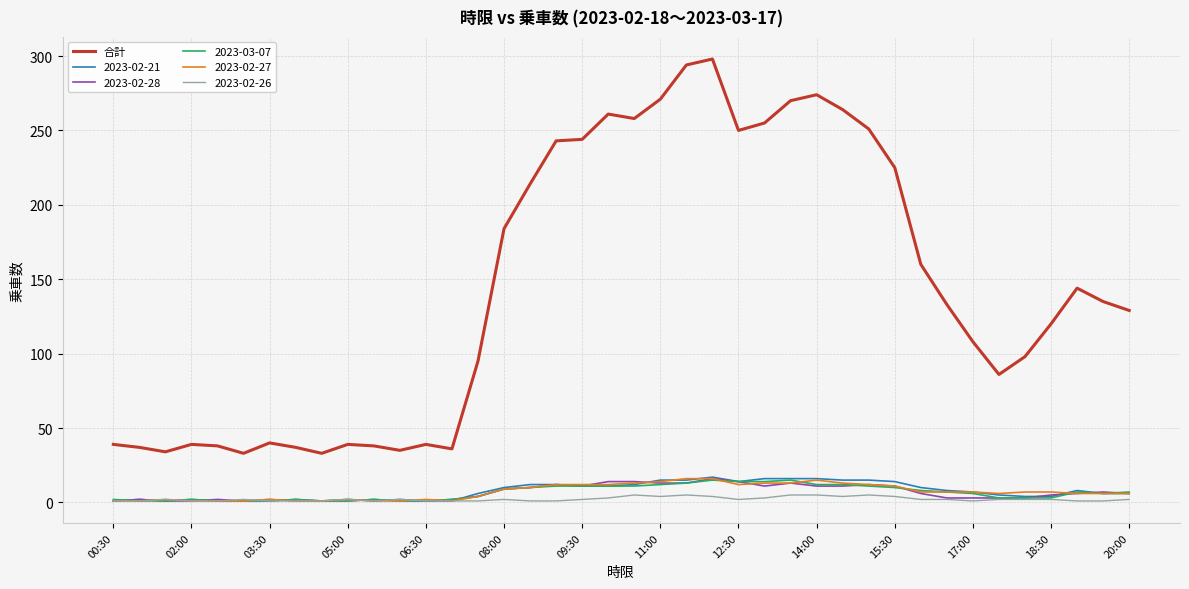

Which series has the largest total across all categories?

合計